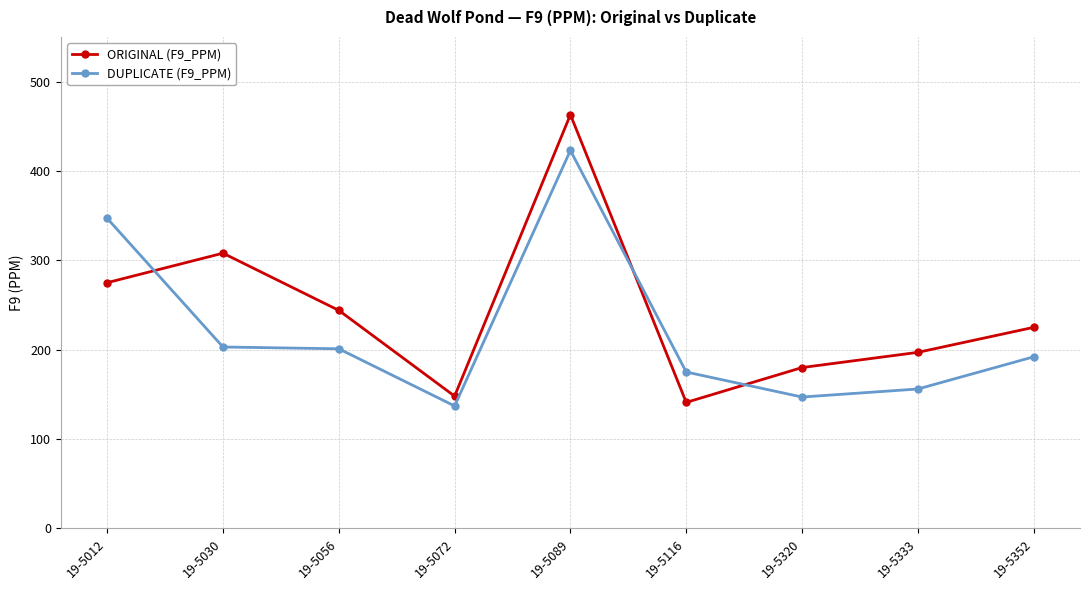

Which series changed the most between 19-5333 and 19-5352?

DUPLICATE (F9_PPM)